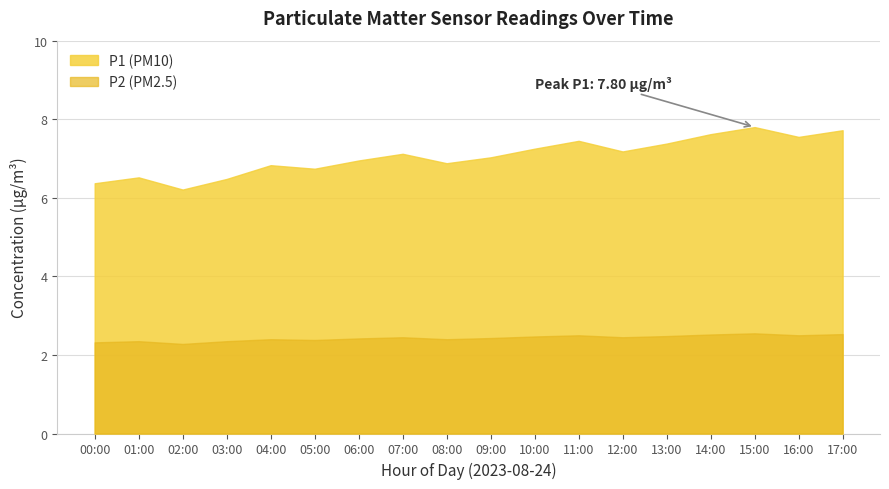

Is the value of P2 at 01:00 greater than the value of P1 at 10:00?

No